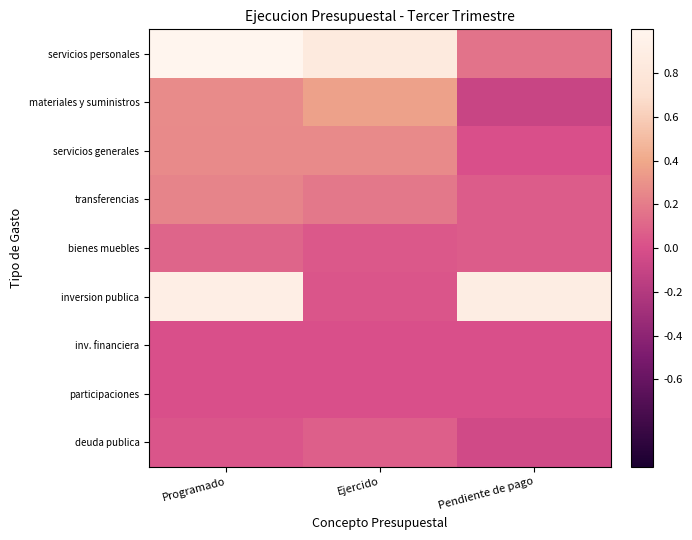

Which series has the largest total across all categories?

servicios personales